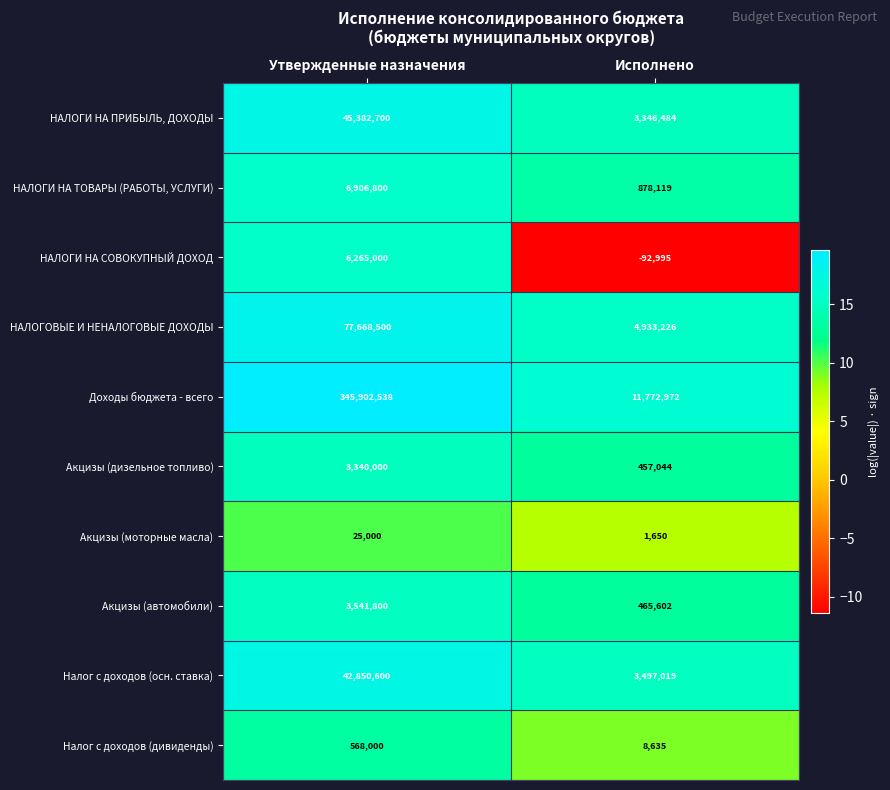

Rank the series by their maximum value, from highest to lowest.

Доходы бюджета - всего, НАЛОГОВЫЕ И НЕНАЛОГОВЫЕ ДОХОДЫ, НАЛОГИ НА ПРИБЫЛЬ, ДОХОДЫ, Налог с доходов (осн. ставка), НАЛОГИ НА ТОВАРЫ (РАБОТЫ, УСЛУГИ), НАЛОГИ НА СОВОКУПНЫЙ ДОХОД, Акцизы (автомобили), Акцизы (дизельное топливо), Налог с доходов (дивиденды), Акцизы (моторные масла)